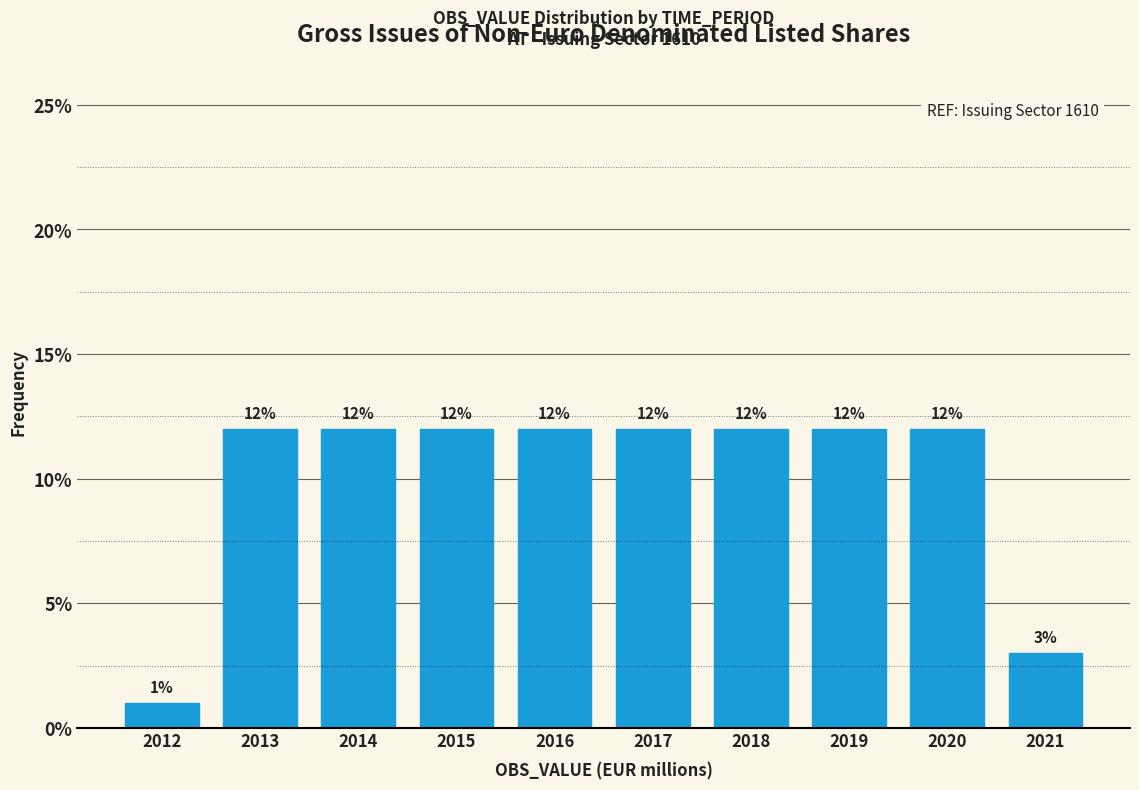

Reading left to right, what are all the values shown in this chart?

1	12	12	12	12	12	12	12	12	3